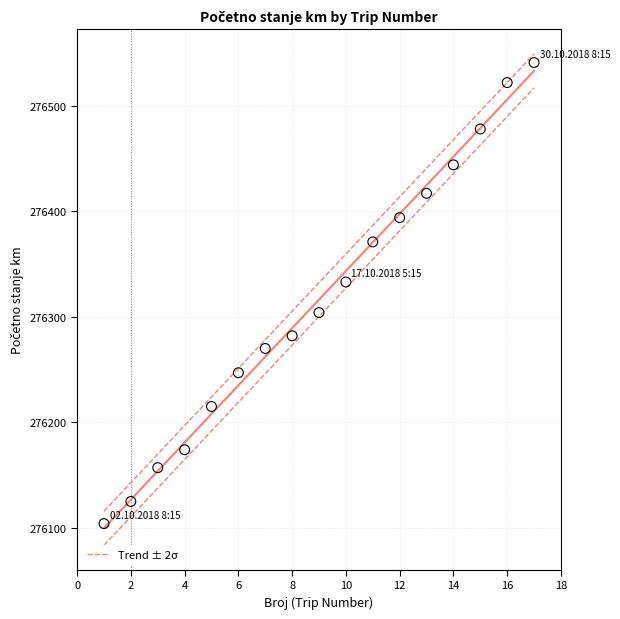

What Y value in the scatter plot is closest to 276322?

276333